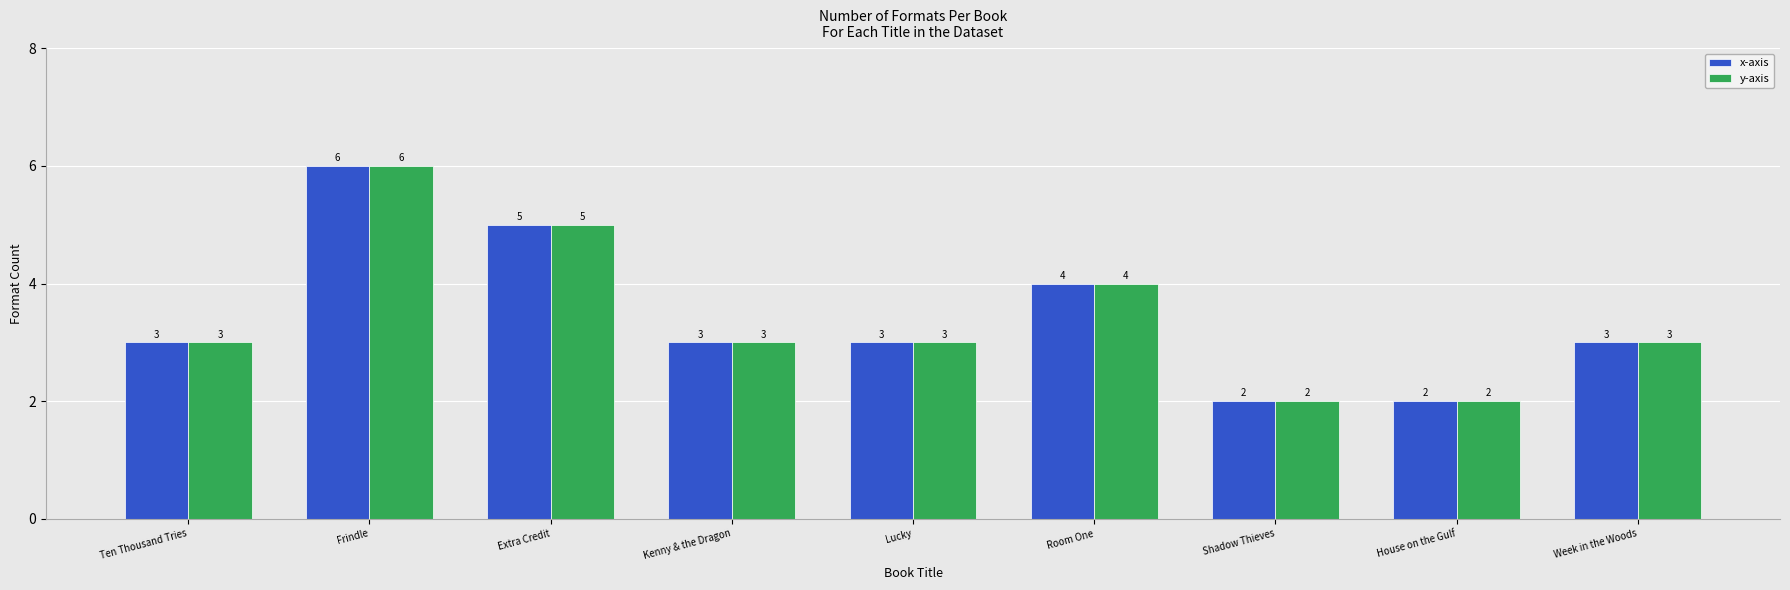

Reading left to right, extract all data points from this chart.

x-axis: 3	6	5	3	3	4	2	2	3
y-axis: 3	6	5	3	3	4	2	2	3